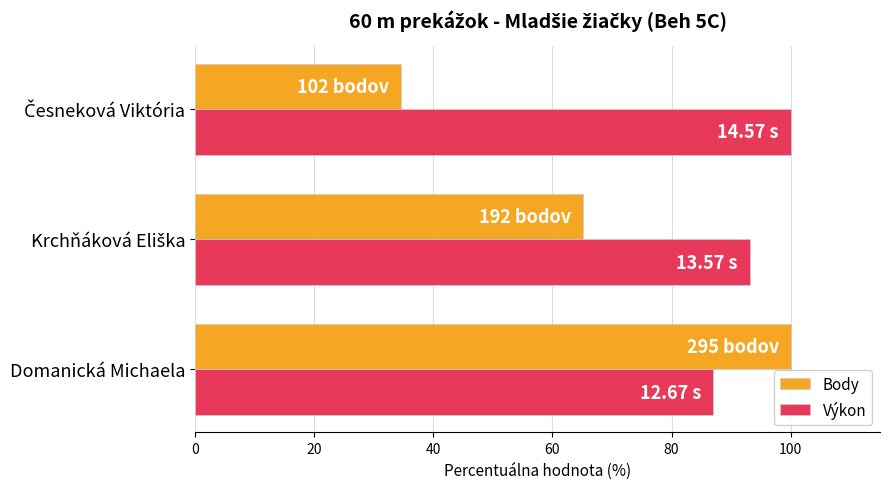

What is the maximum value for Body?

100.0